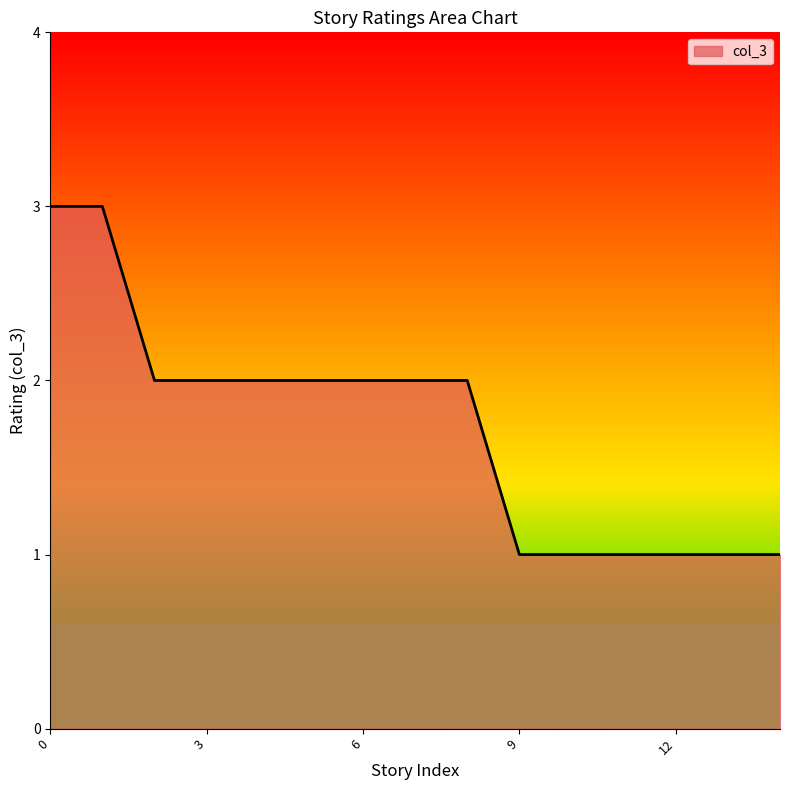

Reading right to left, extract all data points from this chart.

1	1	1	1	1	1	2	2	2	2	2	2	2	3	3